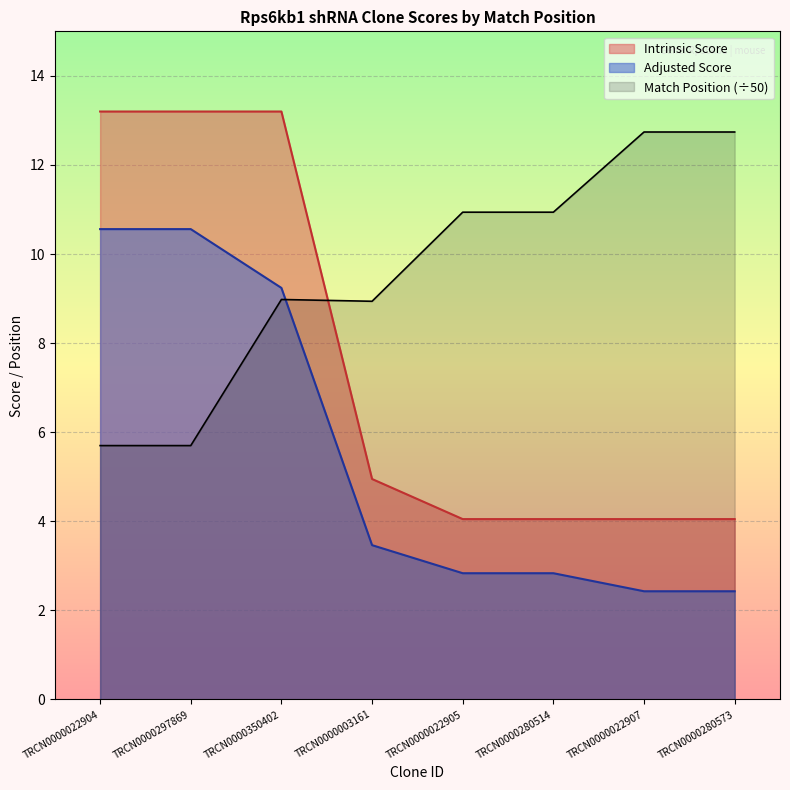

What position from the right is TRCN0000022904?

8